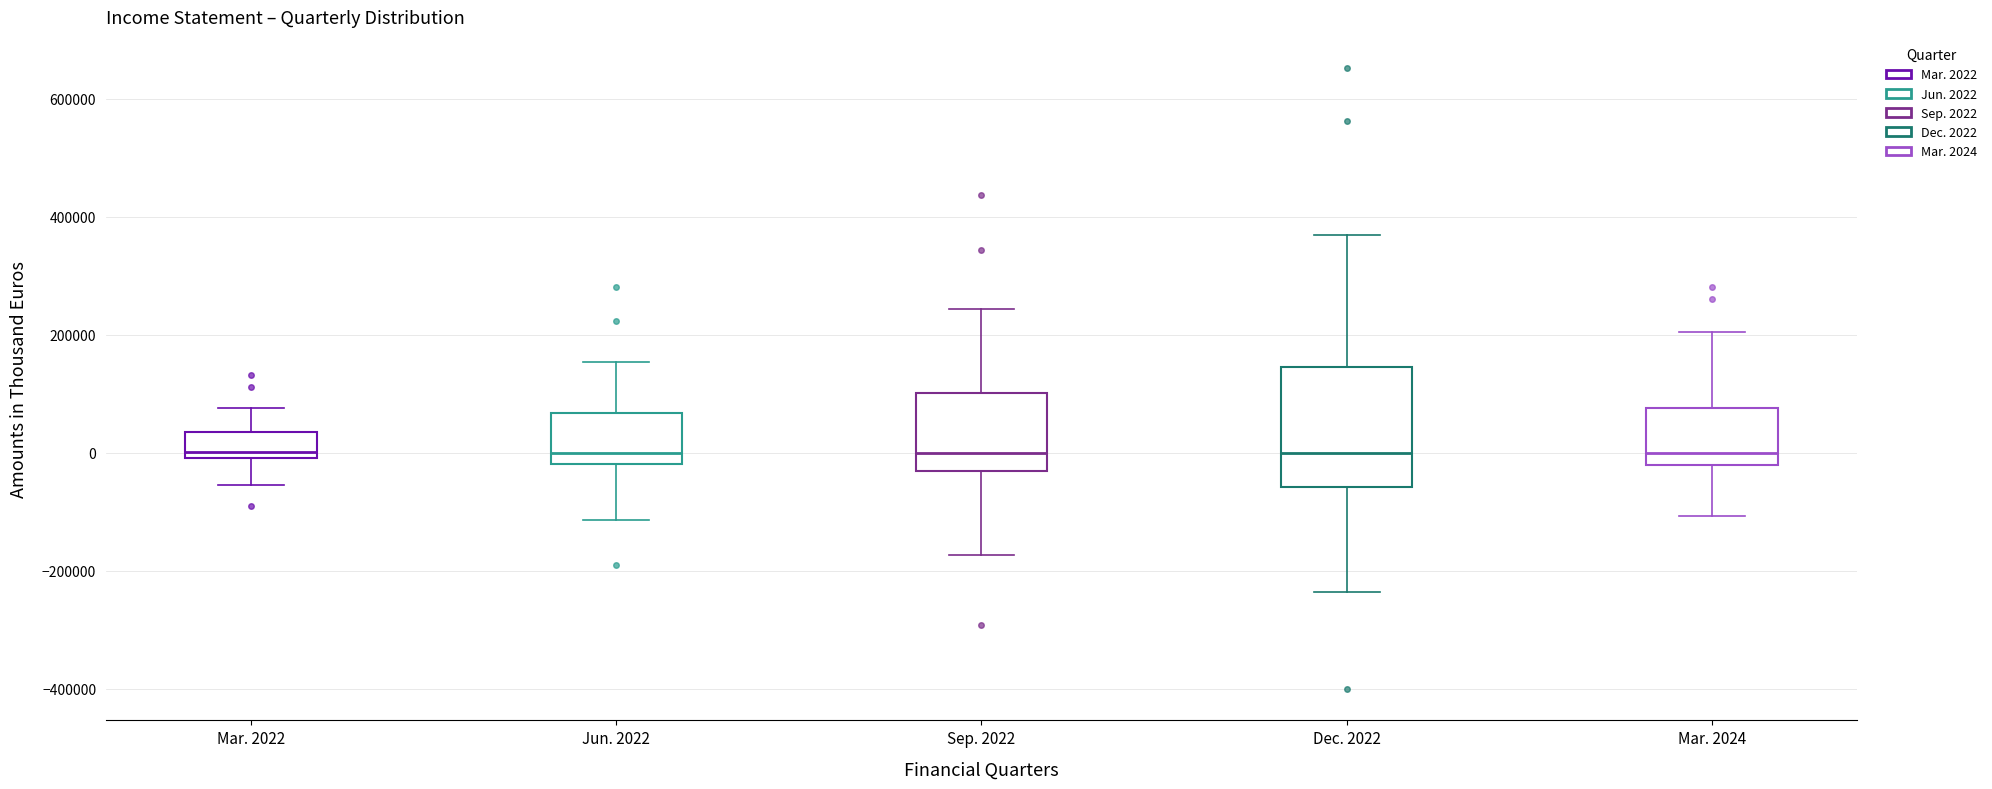

Reading left to right, transcribe this box plot: for each box, give where its median line is, the range the box spans, and where its two whiskers end, as read against the y-axis. The values are not printed on the chart, so give them approximately, as read against the axis.

Mar. 2022: median 0 (just above the box's lower edge), box 0 to 40000, whiskers -60000 to 80000
Jun. 2022: median 0, box -20000 to 60000, whiskers -120000 to 160000
Sep. 2022: median 0, box -40000 to 100000, whiskers -180000 to 240000
Dec. 2022: median 0, box -60000 to 140000, whiskers -240000 to 360000
Mar. 2024: median 0, box -20000 to 80000, whiskers -100000 to 200000